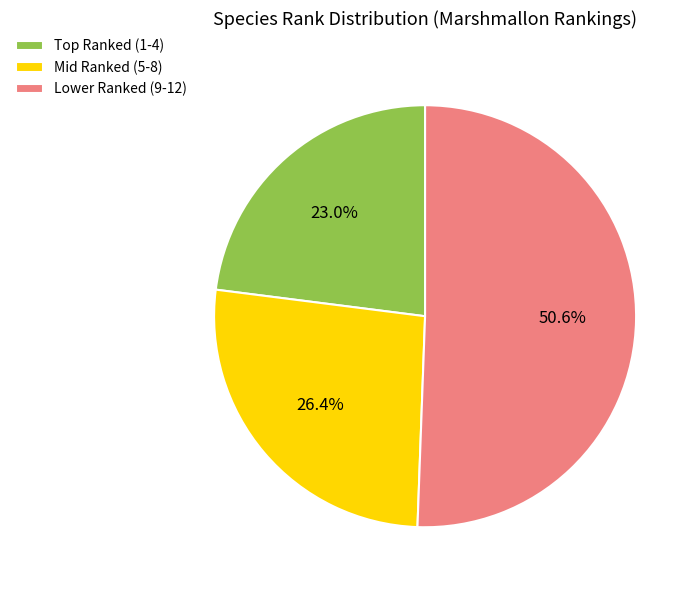

What is the smallest slice in the pie chart?

Top Ranked (1-4)